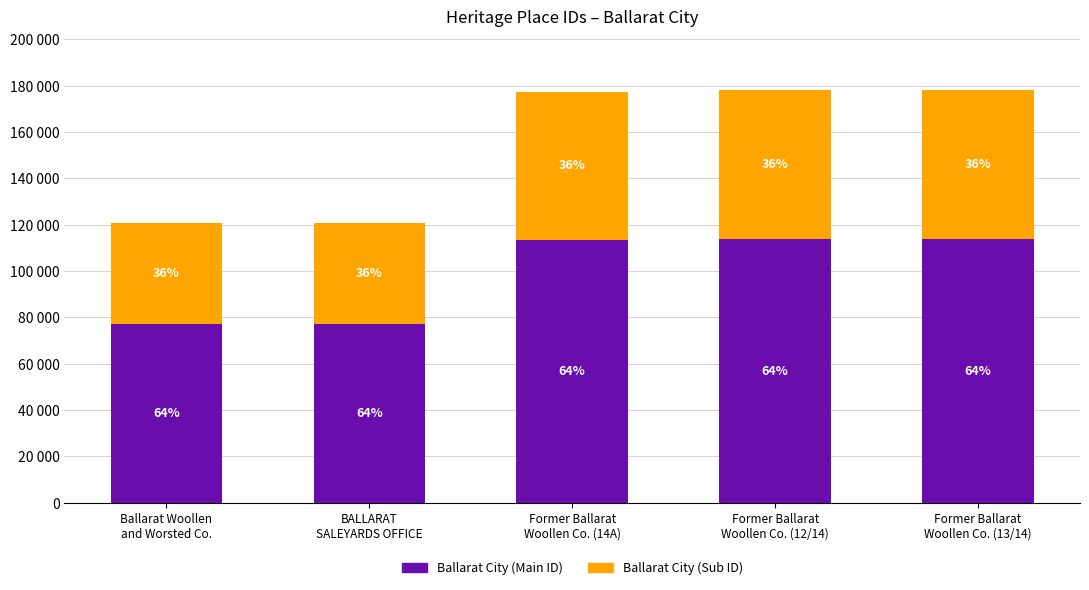

What is the difference between the maximum and minimum values in the Ballarat City (Main ID) series?

36688.0